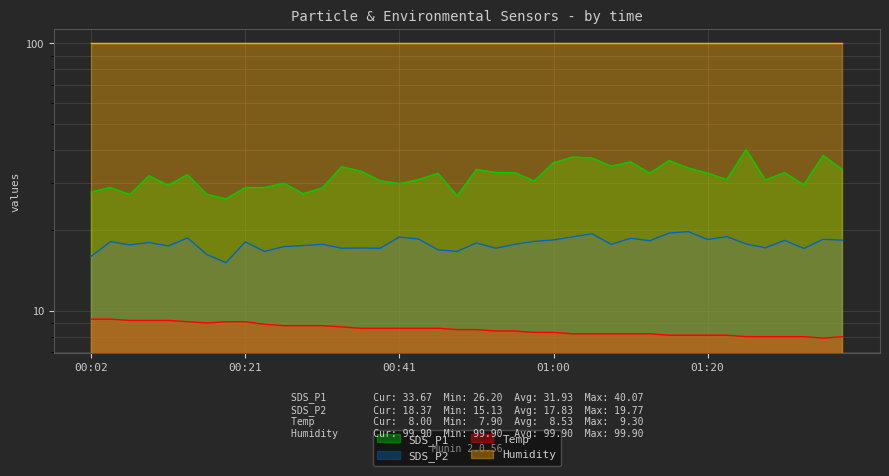

At which category is the sum across all series the highest?

01:25